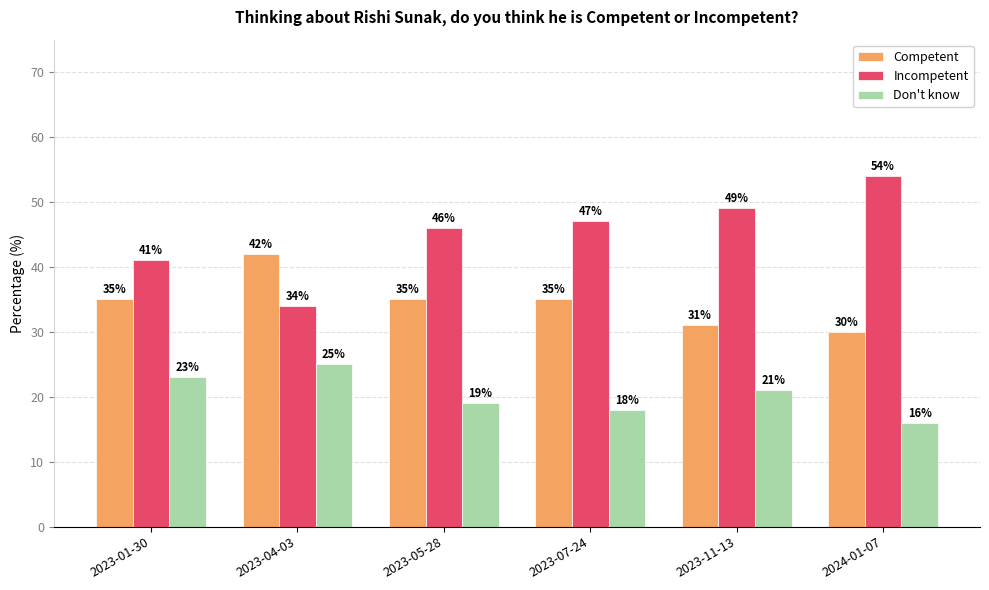

Are the bars horizontal?

No